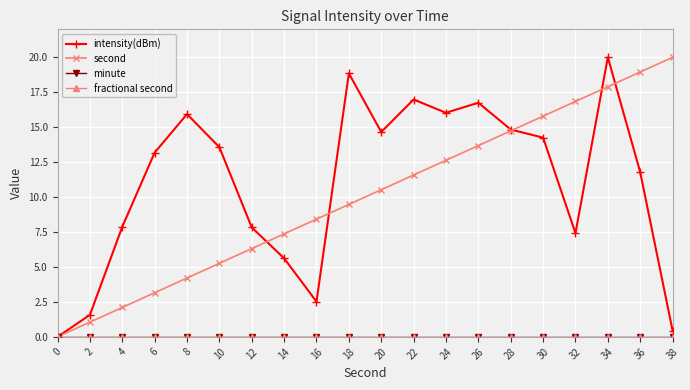

Does the chart have visible grid lines?

Yes